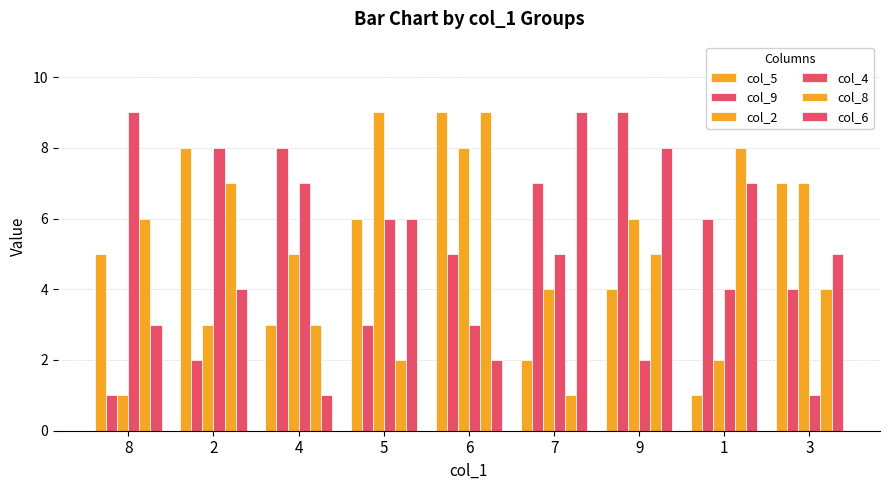

How many groups of bars are there?

9